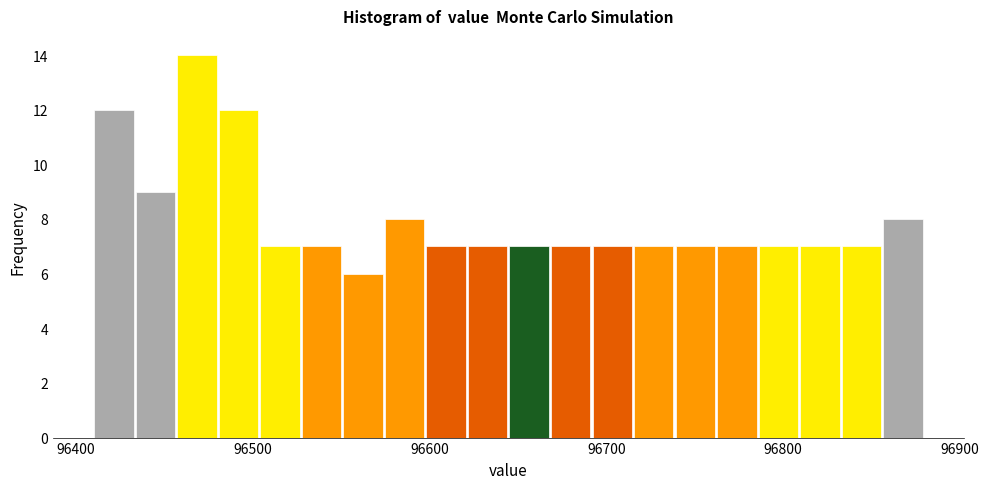

Read against the x-axis, roughly where is the centre of the tallest bar?

96470